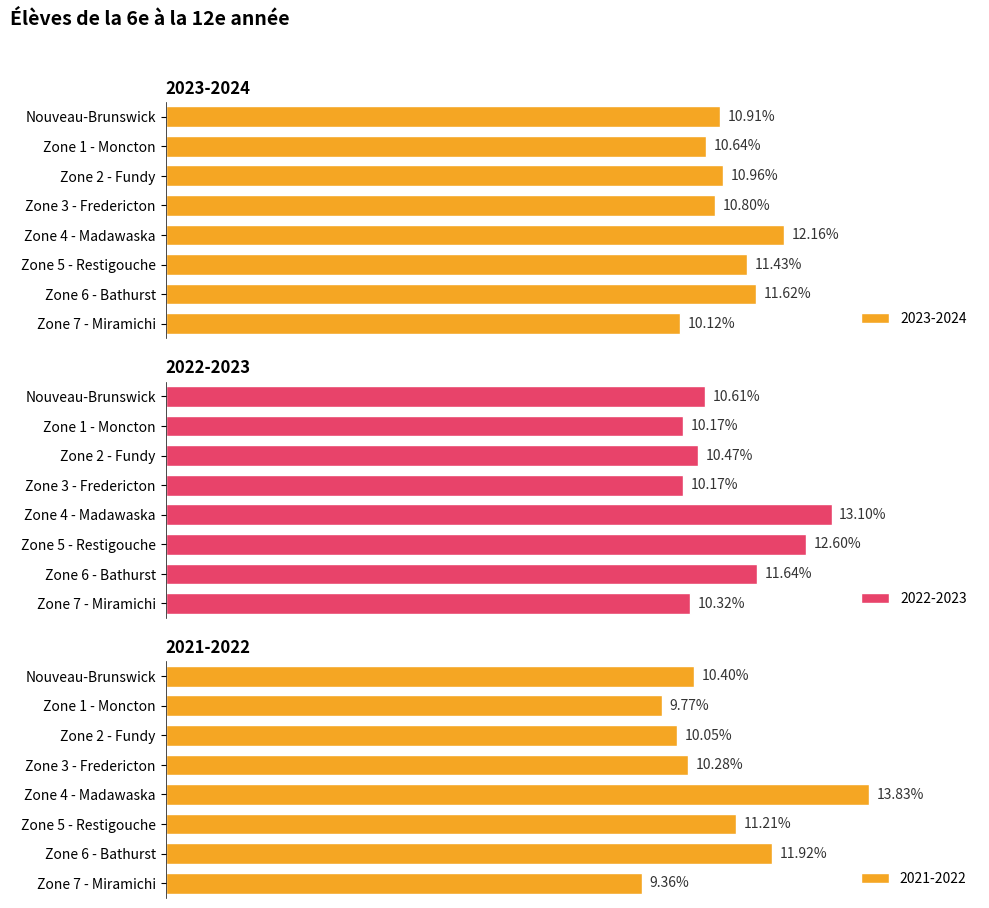

What value does the 2022-2023 series have at Zone 3 - Fredericton?

10.2